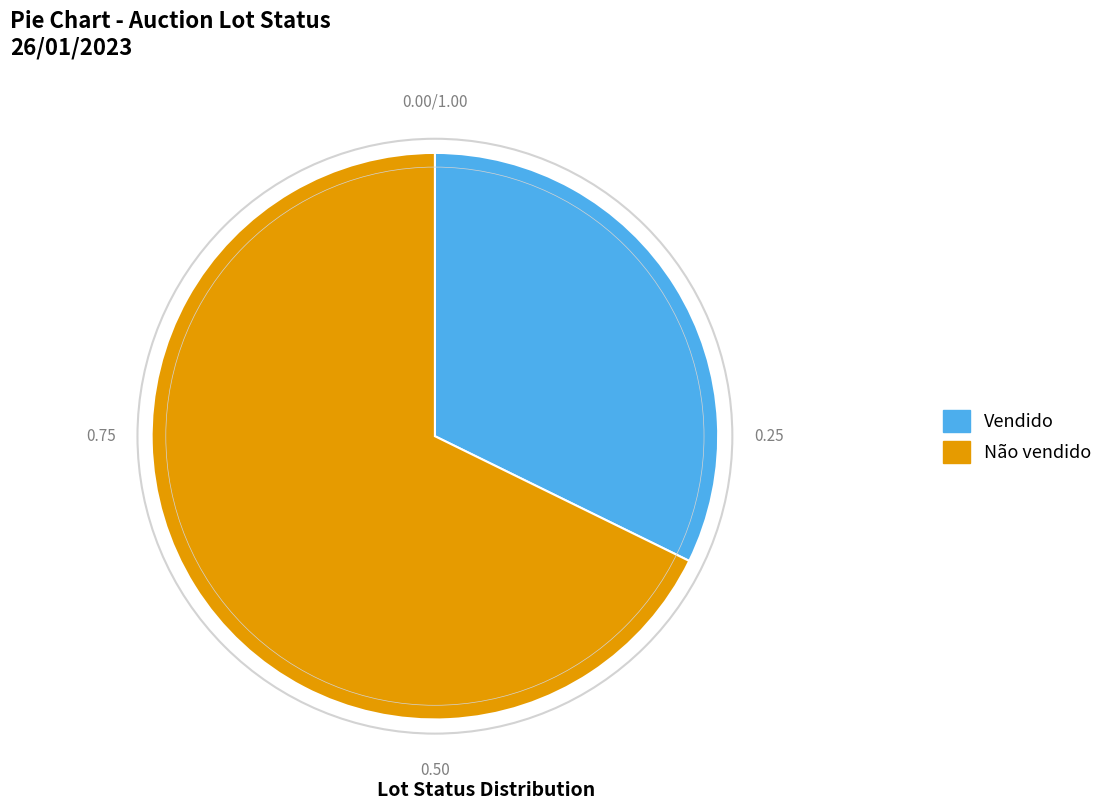

How many segments does this pie chart have?

2